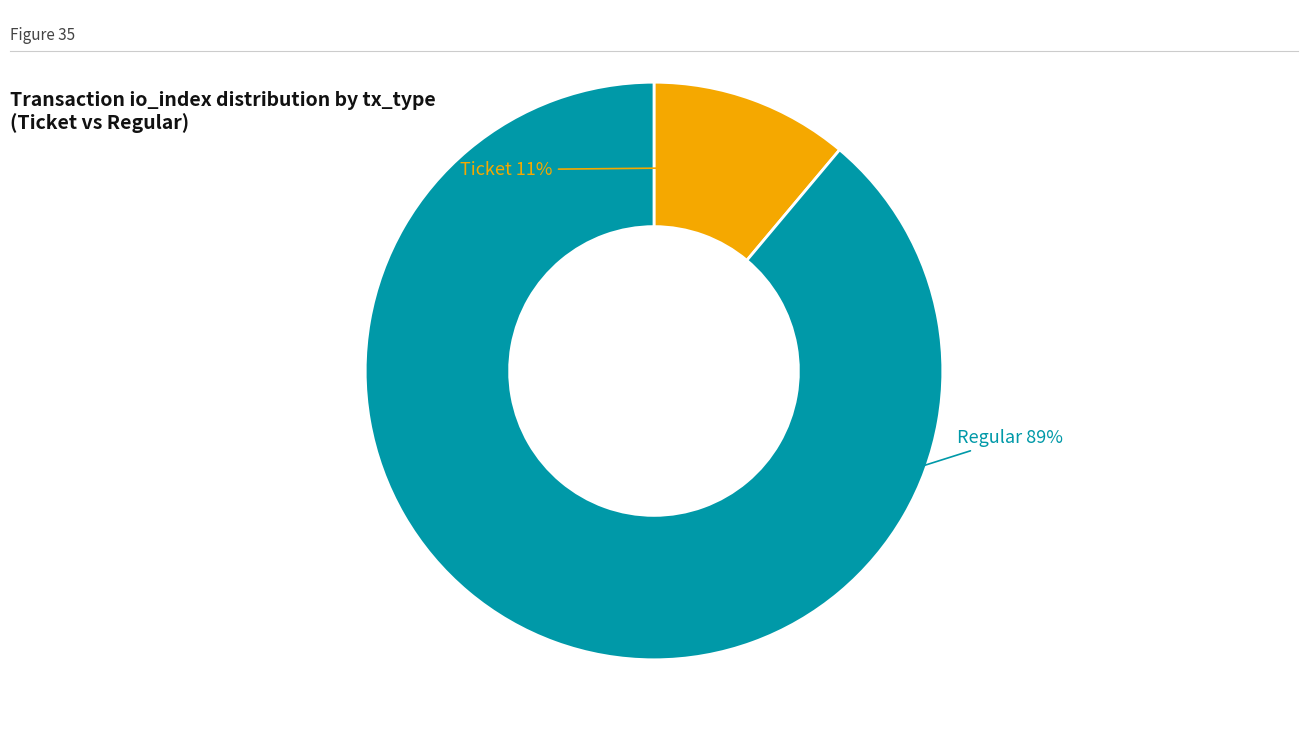

Is it true that Ticket is 24% of the pie?

False